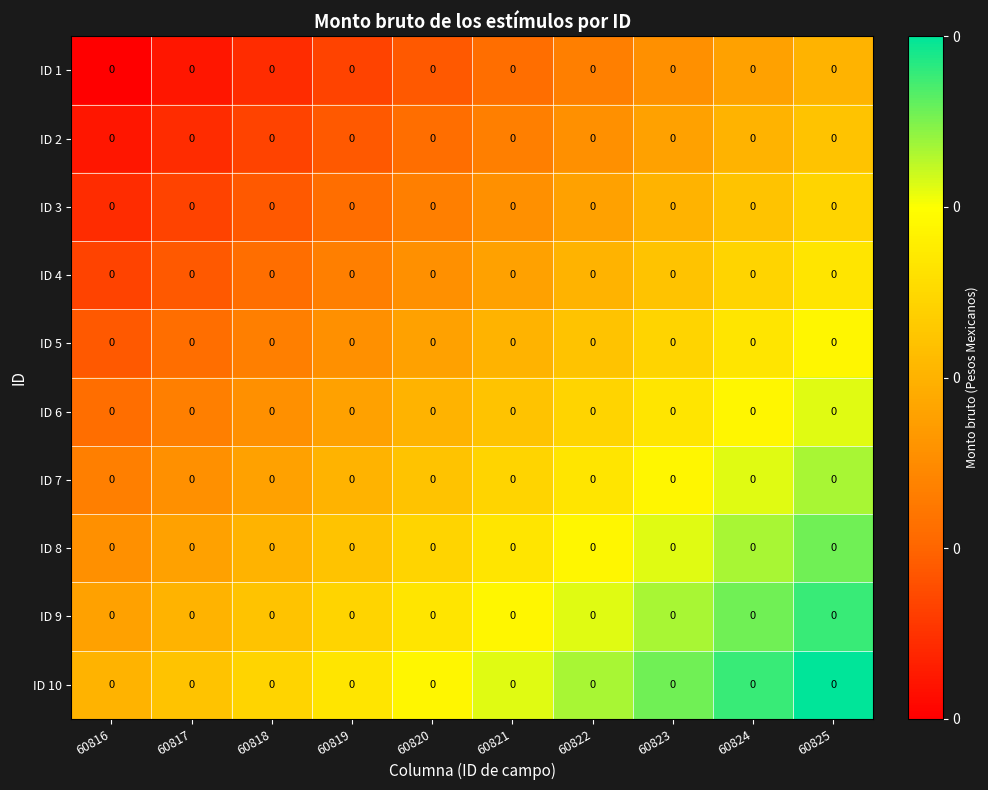

Where is ID 2 nearest to the value 0?

60816